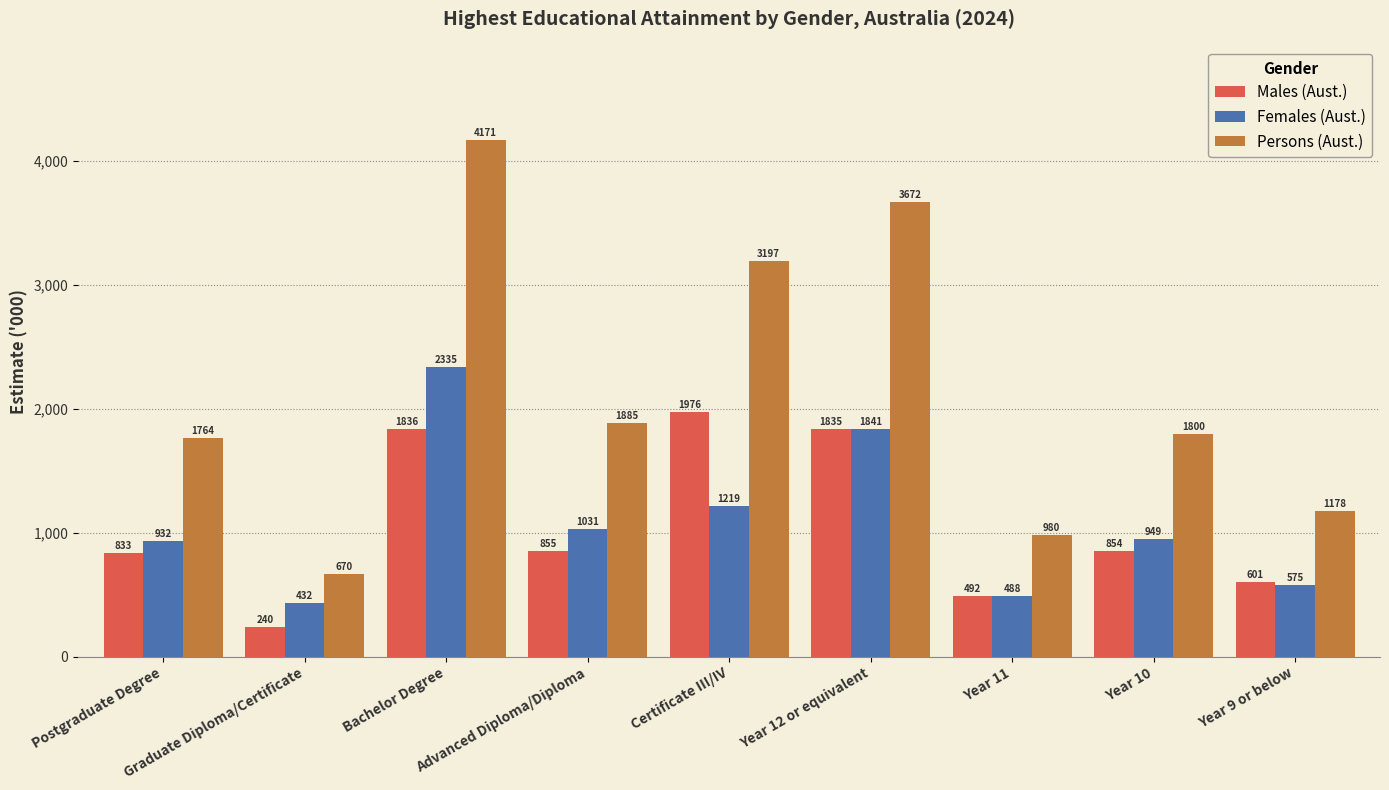

What is the difference between the maximum and second lowest values in the Persons (Aust.) series?

3191.6